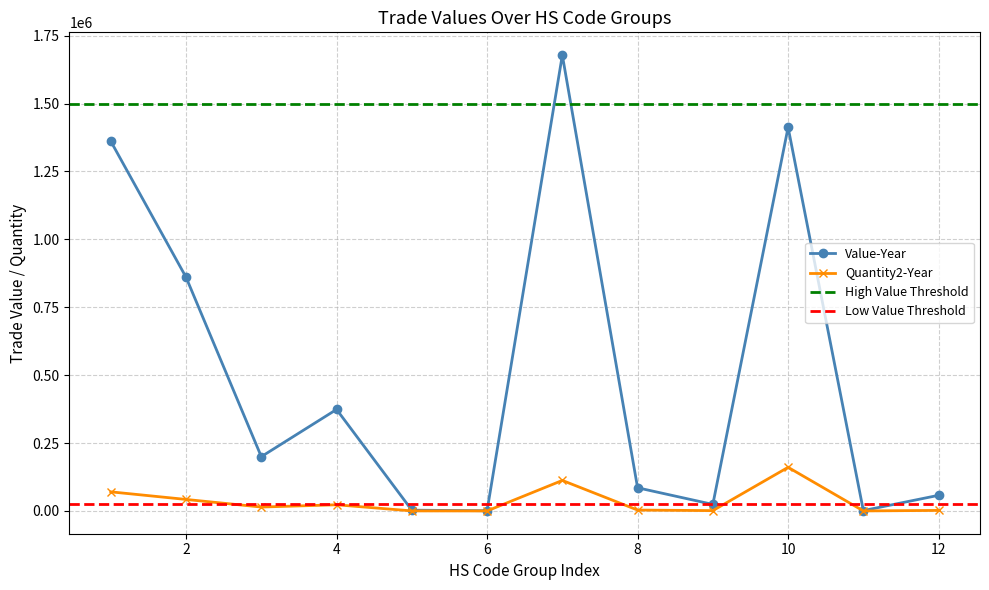

Which has a higher value, 8 or 7?

7